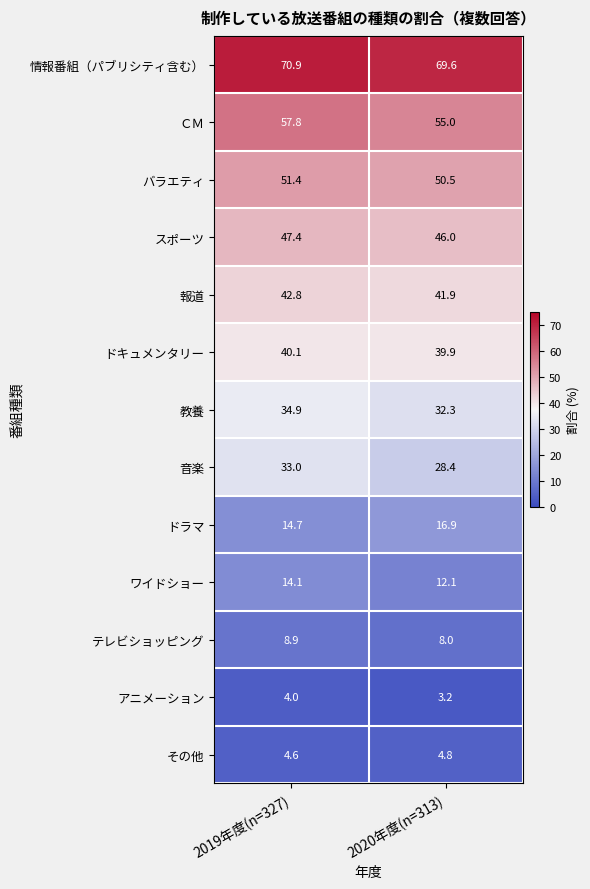

What is the difference between the highest and lowest values at 2019年度(n=327)?

66.9